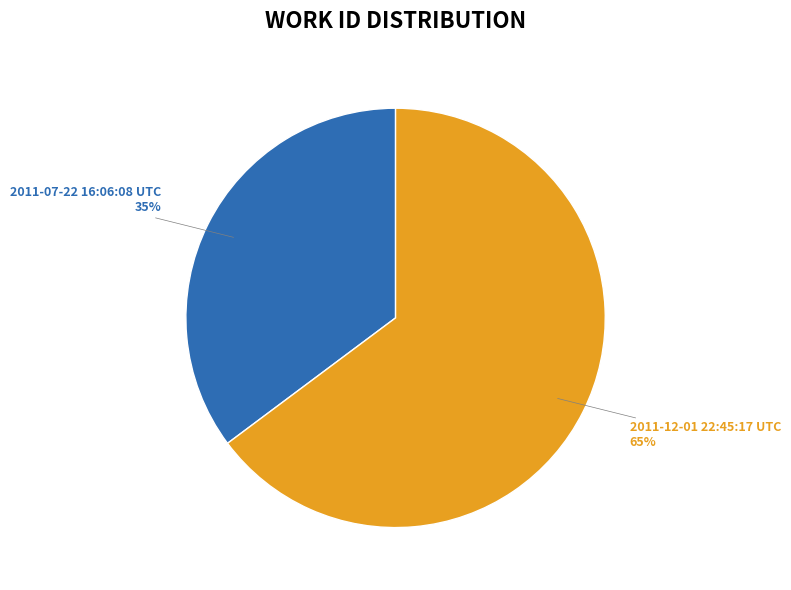

How many segments does this pie chart have?

2